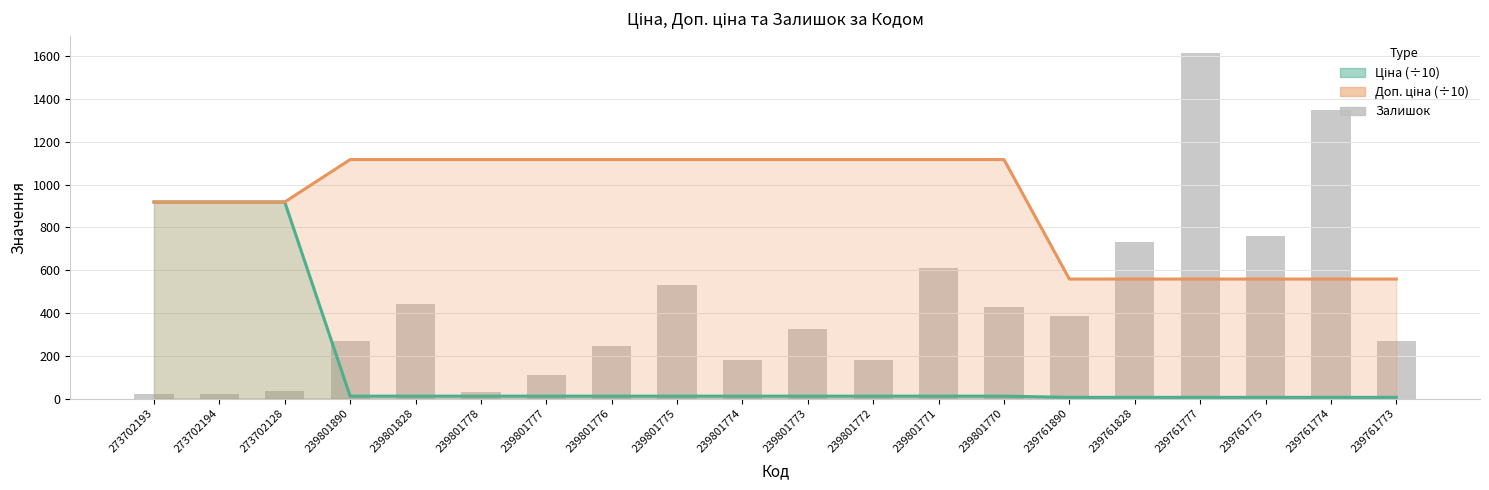

Reading left to right, transcribe all the data shown in this chart.

Ціна (÷10): 273702193=918.6	273702194=918.6	273702128=918.6	239801890=11.2	239801828=11.2	239801778=11.2	239801777=11.2	239801776=11.2	239801775=11.2	239801774=11.2	239801773=11.2	239801772=11.2	239801771=11.2	239801770=11.2	239761890=5.6	239761828=5.6	239761777=5.6	239761775=5.6	239761774=5.6	239761773=5.6
Доп. ціна (÷10): 273702193=918.6	273702194=918.6	273702128=918.6	239801890=1116.9	239801828=1116.9	239801778=1116.9	239801777=1116.9	239801776=1116.9	239801775=1116.9	239801774=1116.9	239801773=1116.9	239801772=1116.9	239801771=1116.9	239801770=1116.9	239761890=558.5	239761828=558.5	239761777=558.5	239761775=558.5	239761774=558.5	239761773=558.5
Залишок: 273702193=20.0	273702194=19.0	273702128=34.0	239801890=269.0	239801828=440.0	239801778=30.0	239801777=112.0	239801776=246.0	239801775=531.0	239801774=179.0	239801773=327.0	239801772=180.0	239801771=609.0	239801770=427.0	239761890=384.0	239761828=733.0	239761777=1614.0	239761775=759.0	239761774=1350.0	239761773=270.0